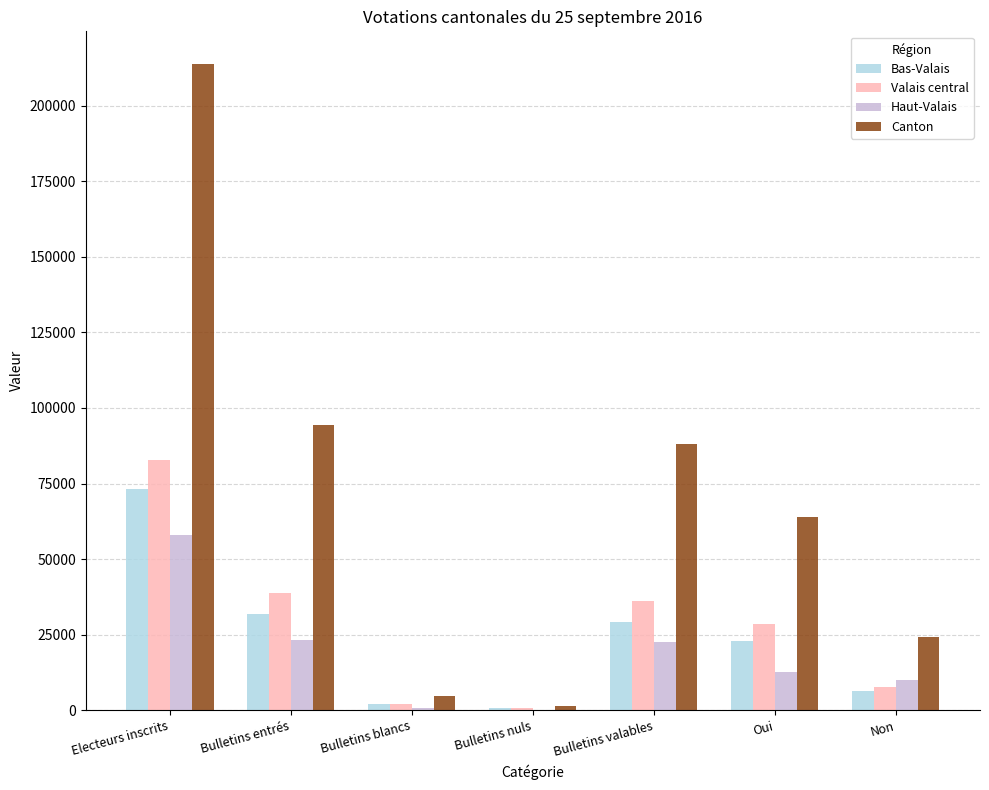

Which category has the highest value across all series?

Electeurs inscrits